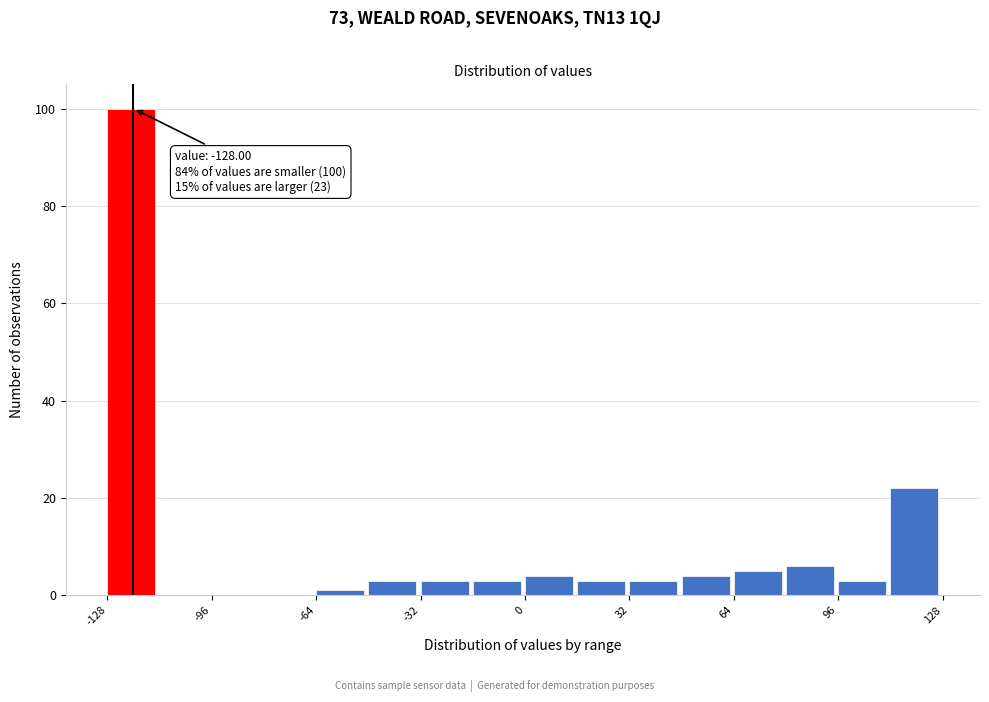

Read against the x-axis, roughly where is the centre of the tallest bar?

-120